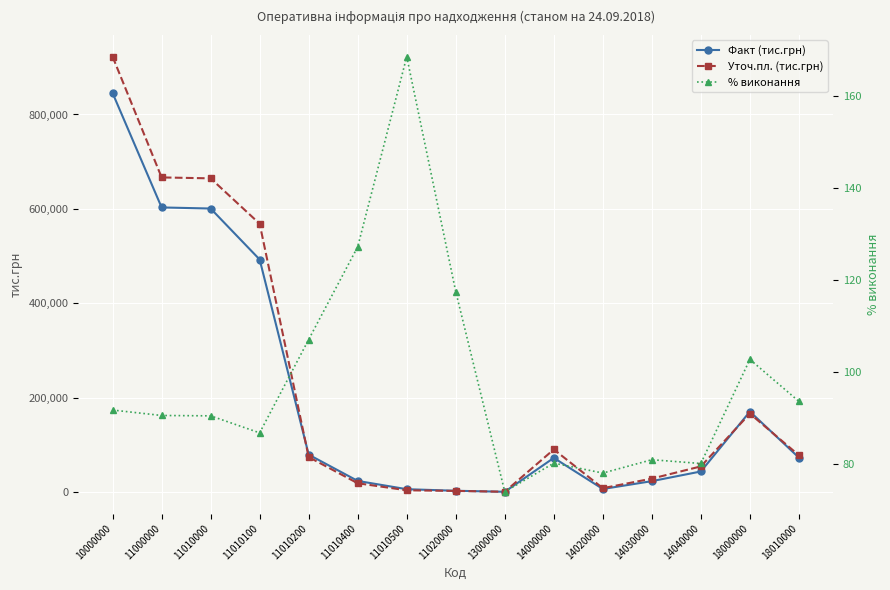

What is the maximum value for Факт (тис.грн)?

845411.1